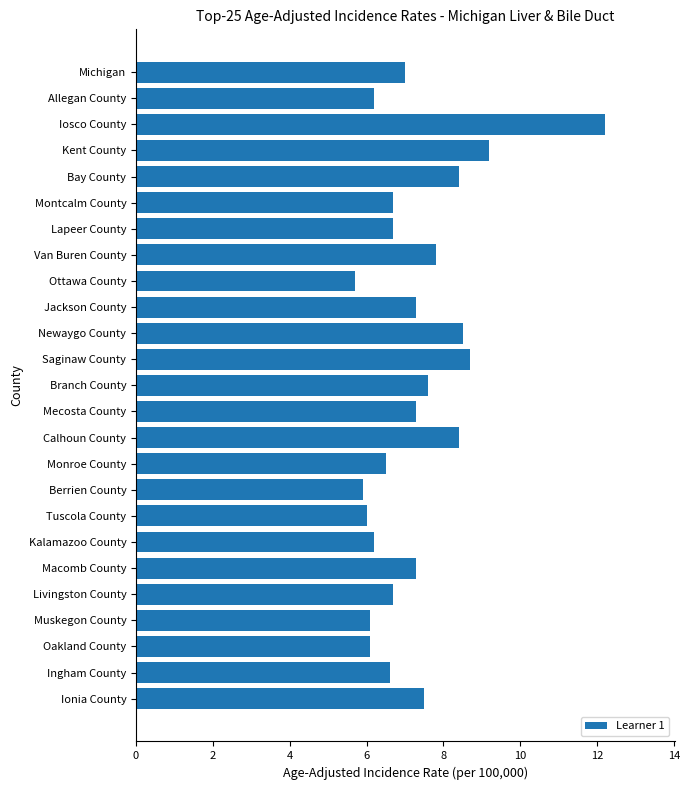

What is the difference between the maximum and minimum values?

6.5